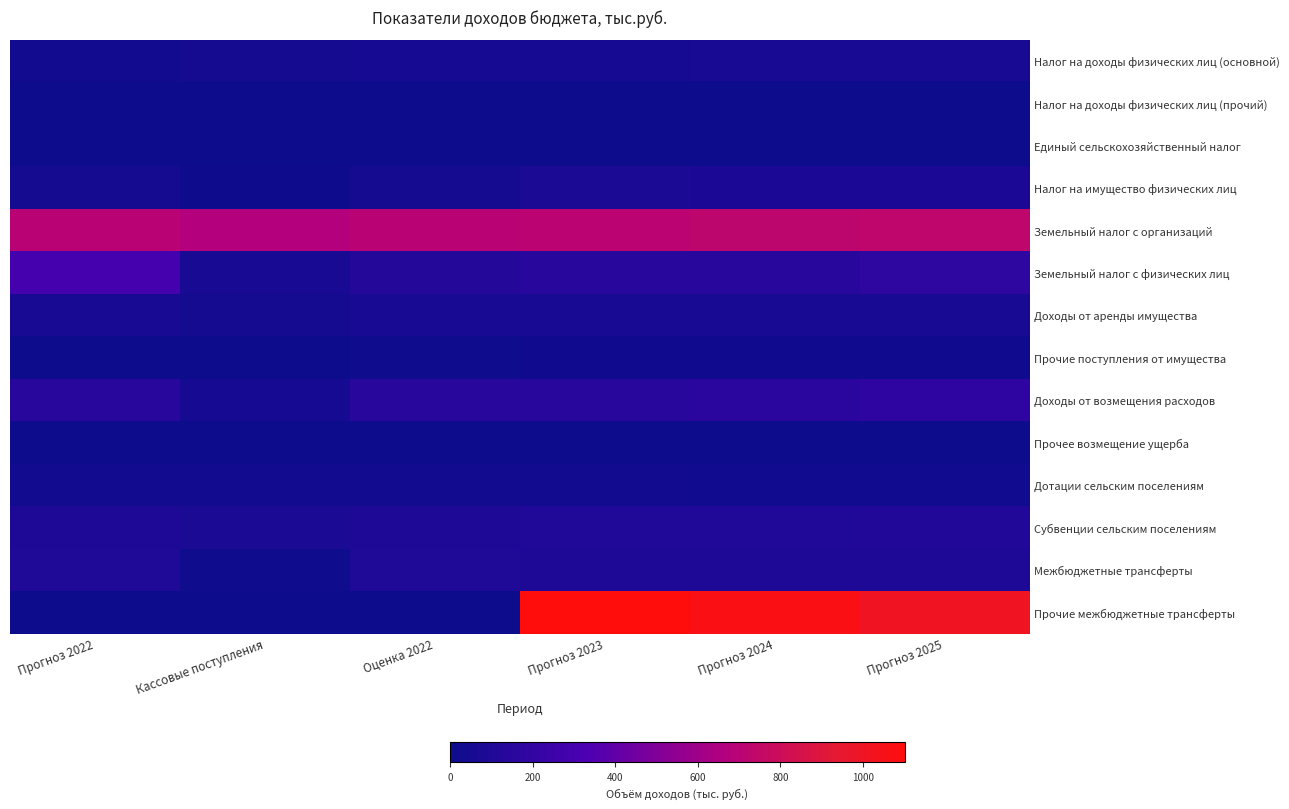

Rank the series by their maximum value, from highest to lowest.

Прочие межбюджетные трансферты, Земельный налог с организаций, Земельный налог с физических лиц, Доходы от возмещения расходов, Субвенции сельским поселениям, Межбюджетные трансферты, Налог на имущество физических лиц, Доходы от аренды имущества, Налог на доходы физических лиц (основной), Дотации сельским поселениям, Прочие поступления от имущества, Единый сельскохозяйственный налог, Прочее возмещение ущерба, Налог на доходы физических лиц (прочий)